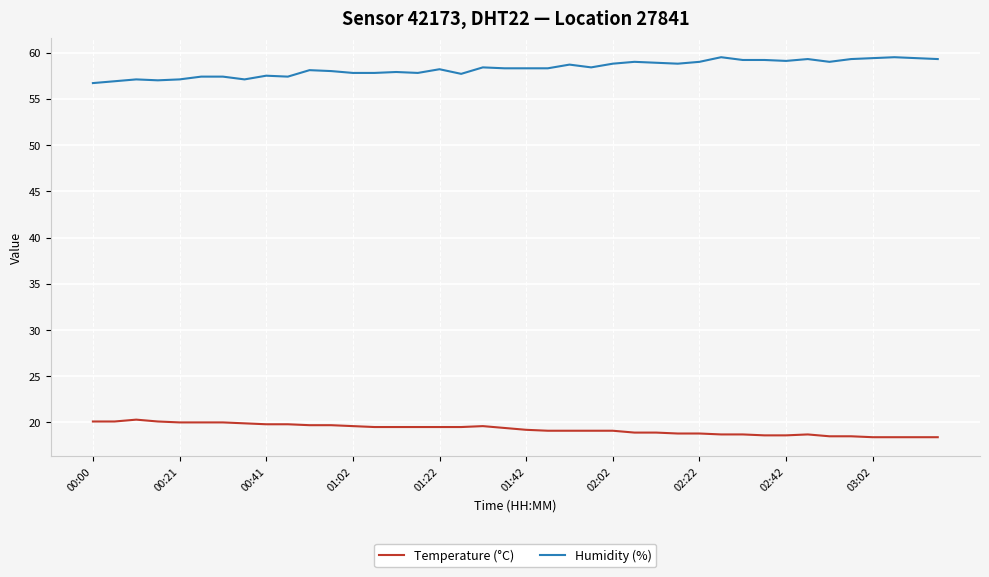

What is the minimum value shown in the chart?

18.4